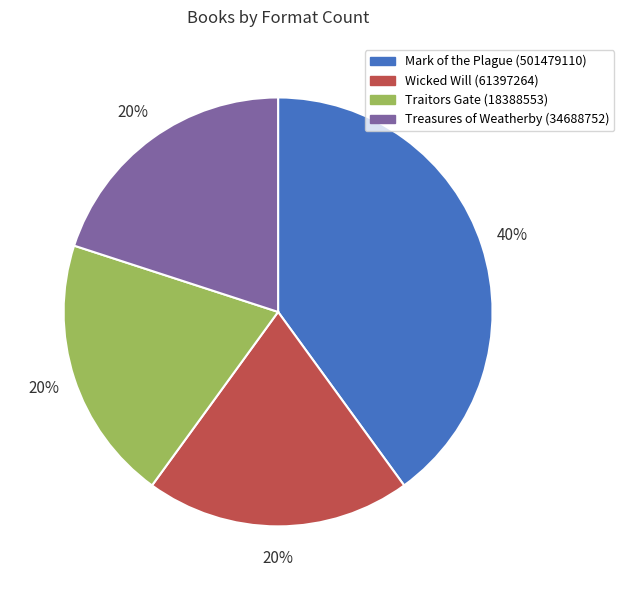

Which slice is the largest?

Mark of the Plague (501479110)